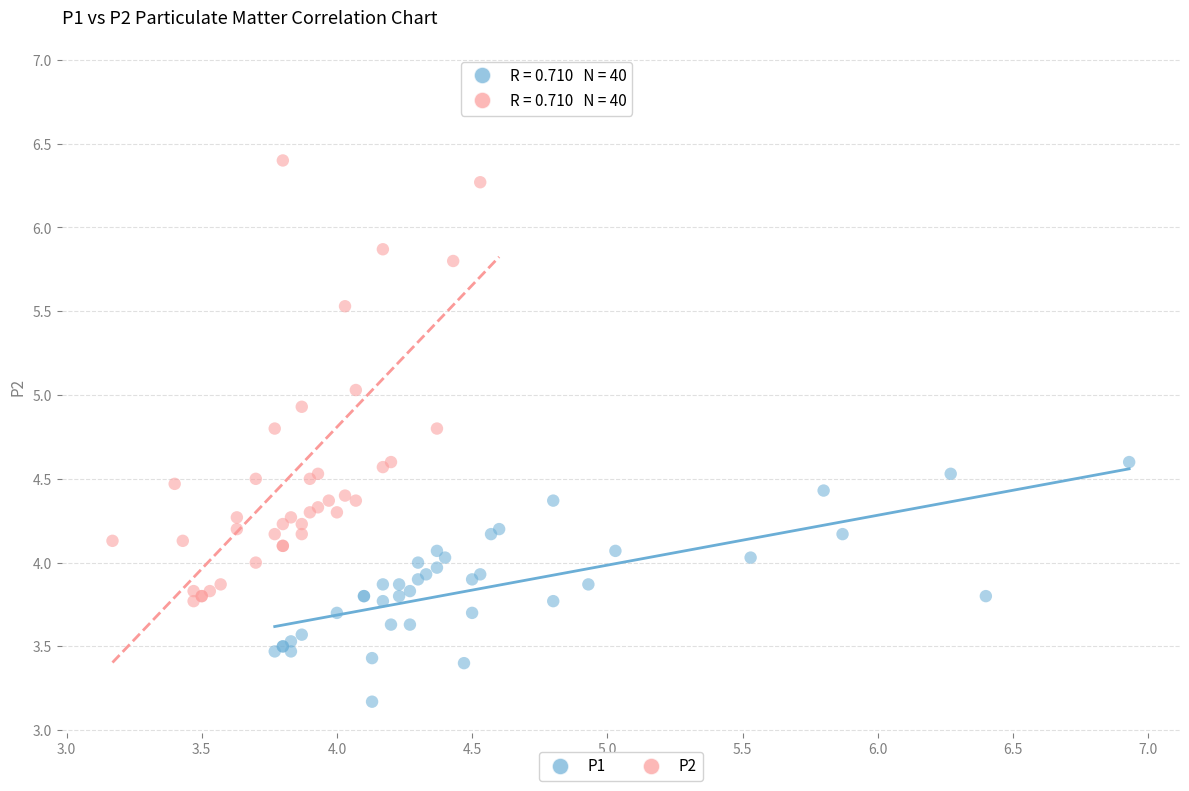

Which series has the widest spread of Y values?

P2